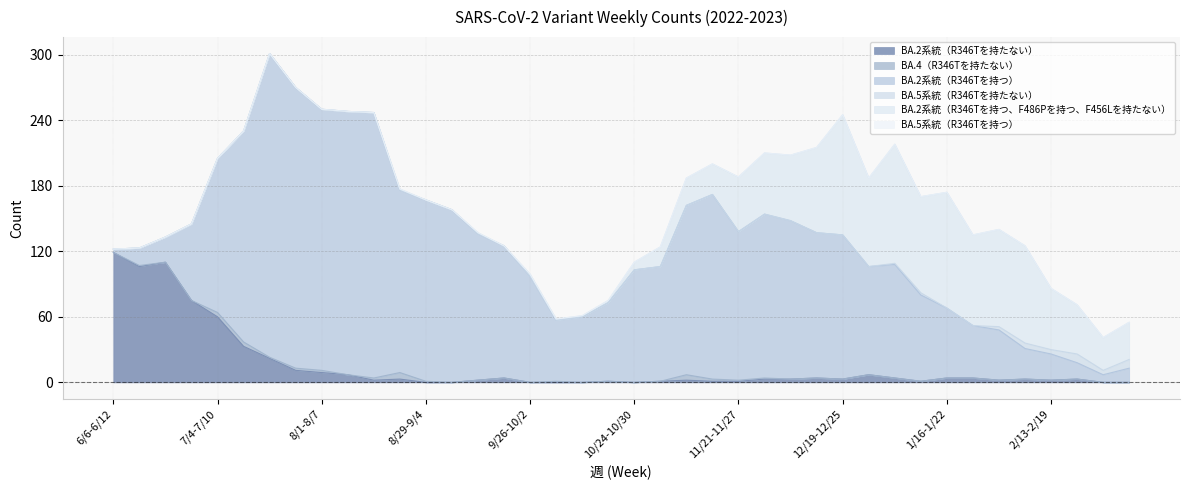

How many lines are shown in the chart?

6